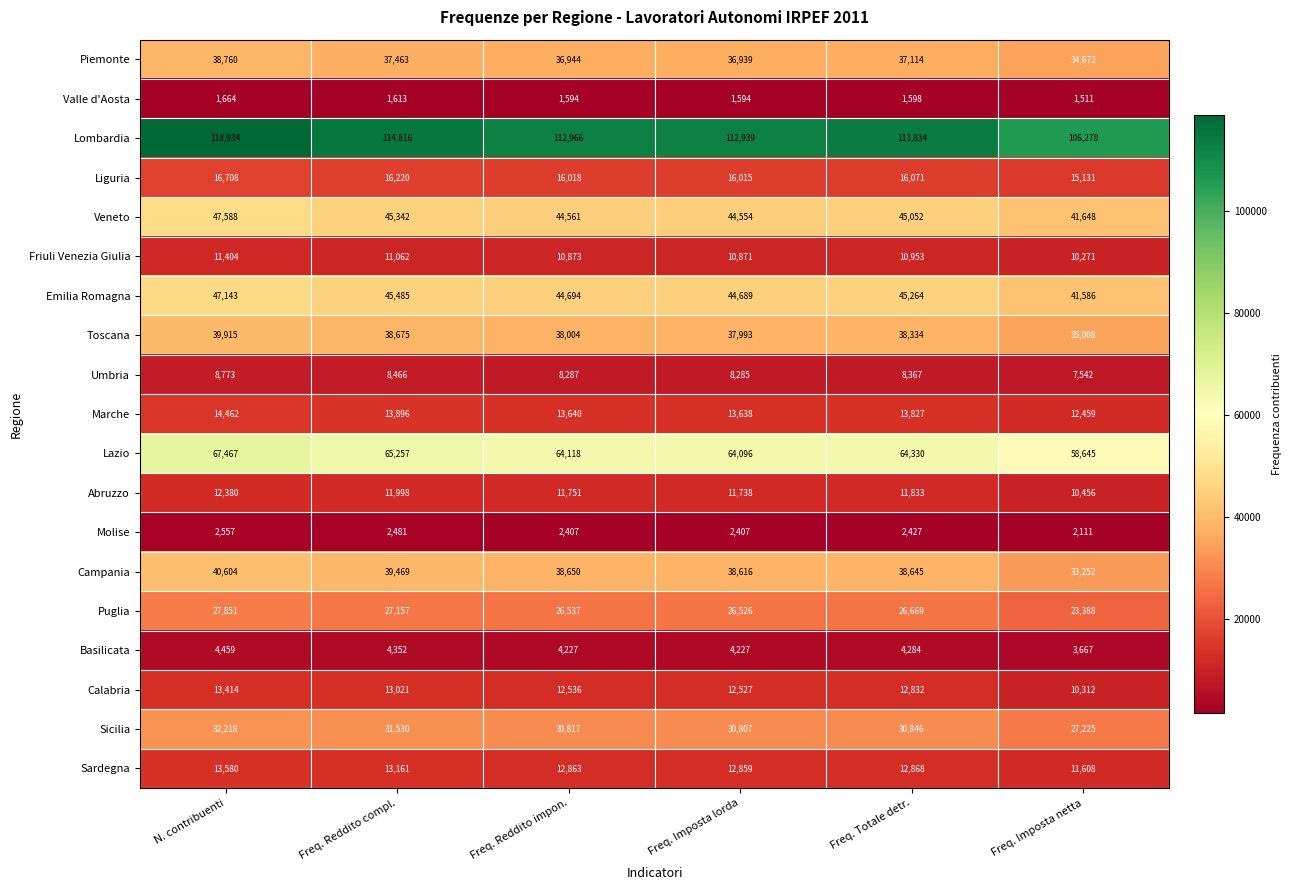

What is the minimum value shown in the chart?

1511